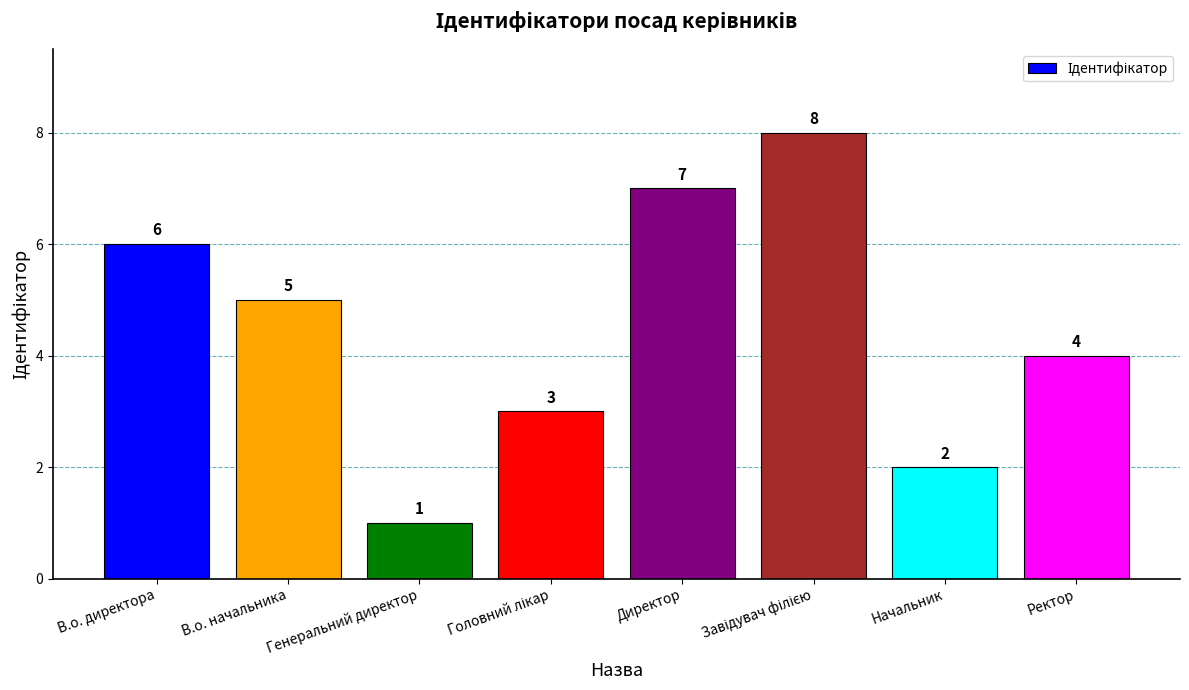

What is the label of the 8th bar from the left?

Ректор